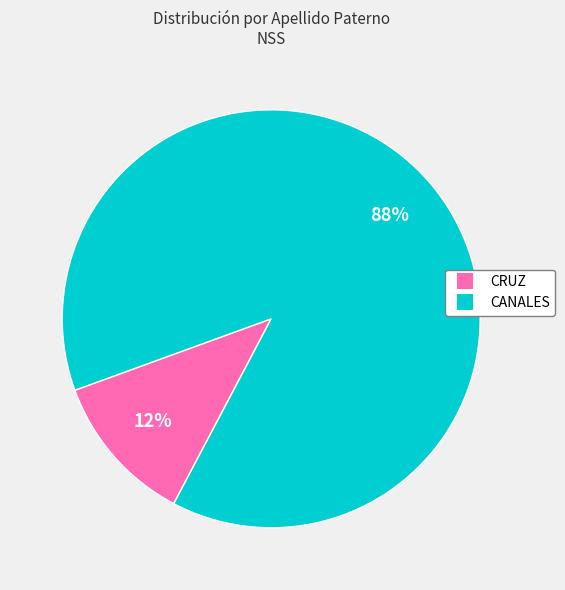

True or false: CANALES accounts for 99% of the total.

False